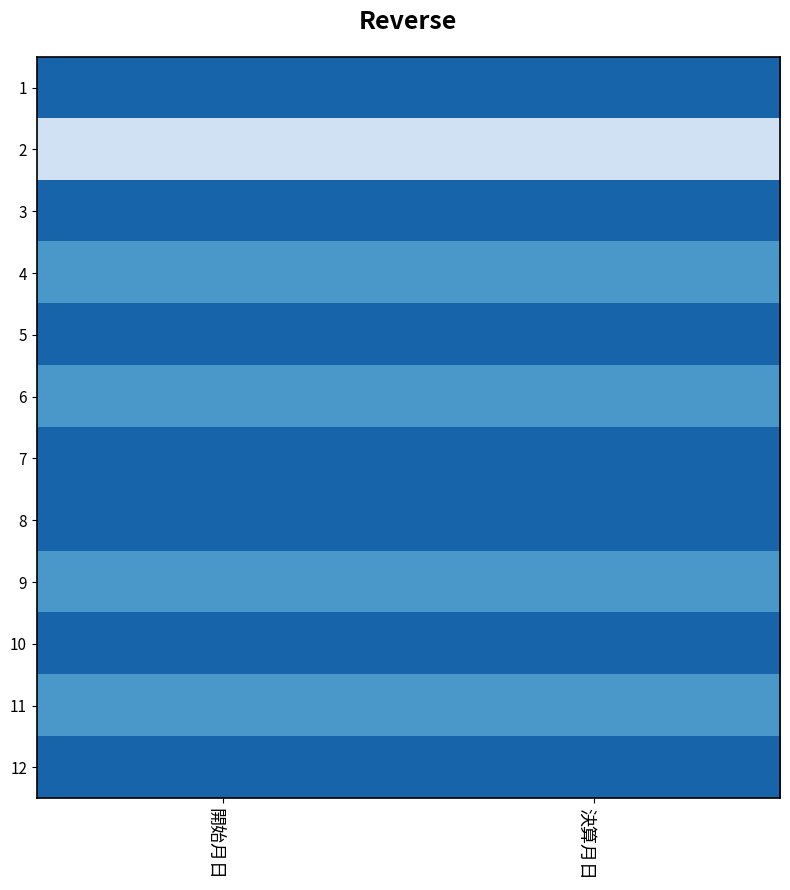

At 開始月日, list the series in order from smallest to largest.

2, 4, 6, 9, 11, 1, 3, 5, 7, 8, 10, 12